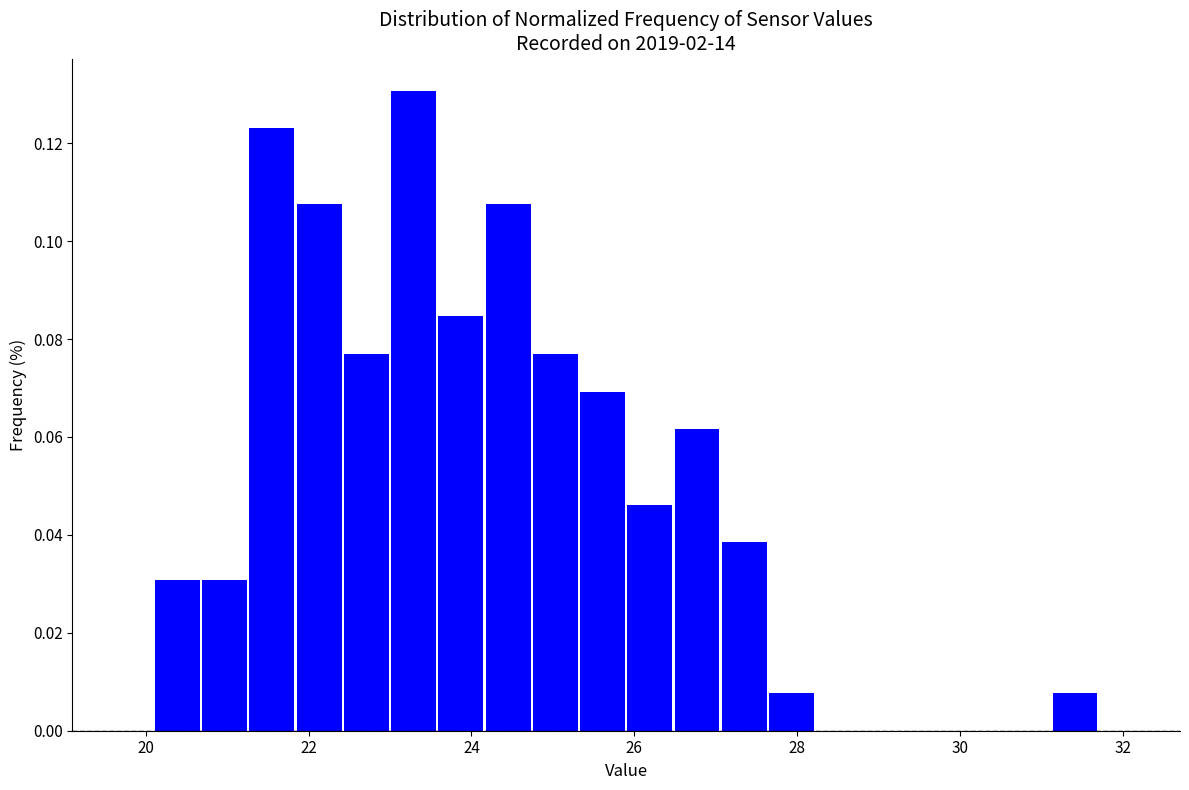

Around what value on the x-axis is the tallest bar? Give the approximate position of its centre, as read against the axis.

23.2